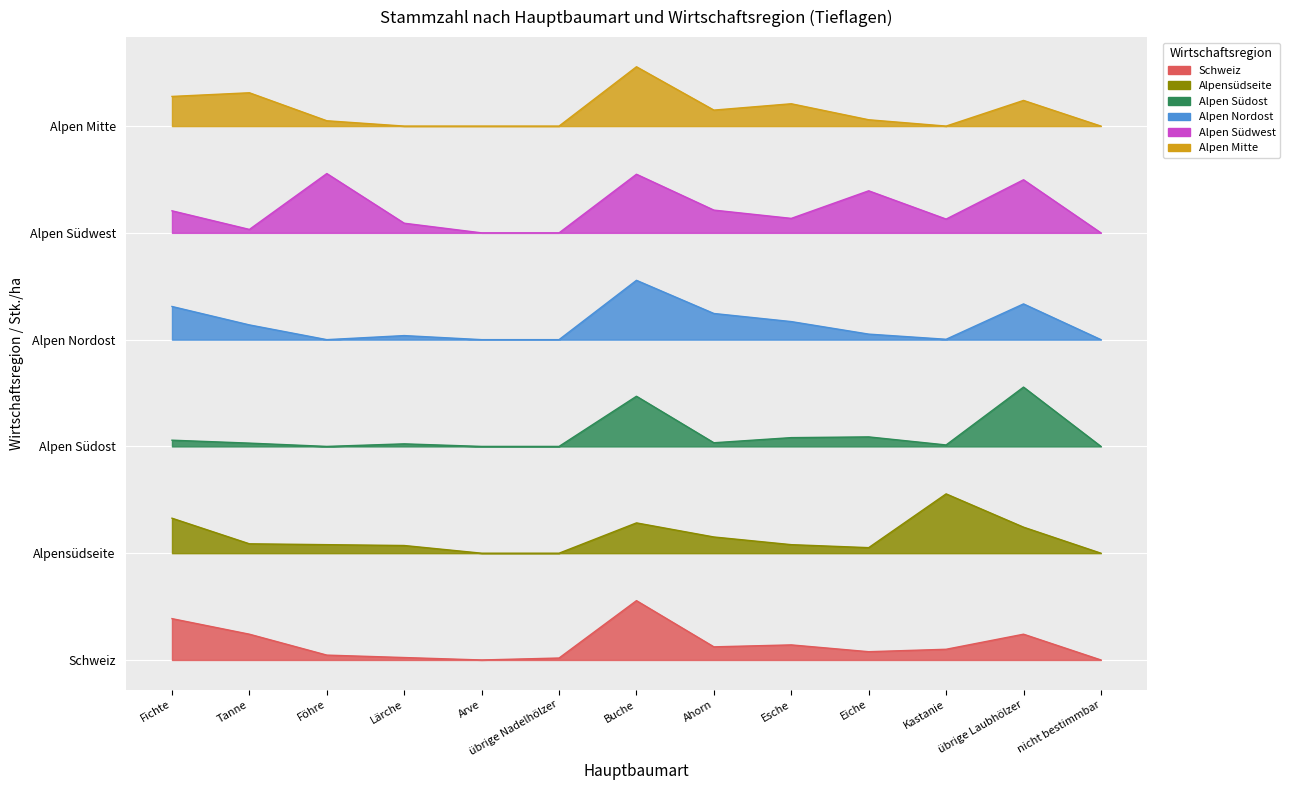

What is the difference between the second highest and second lowest values in the Alpen Südost series?

33.8